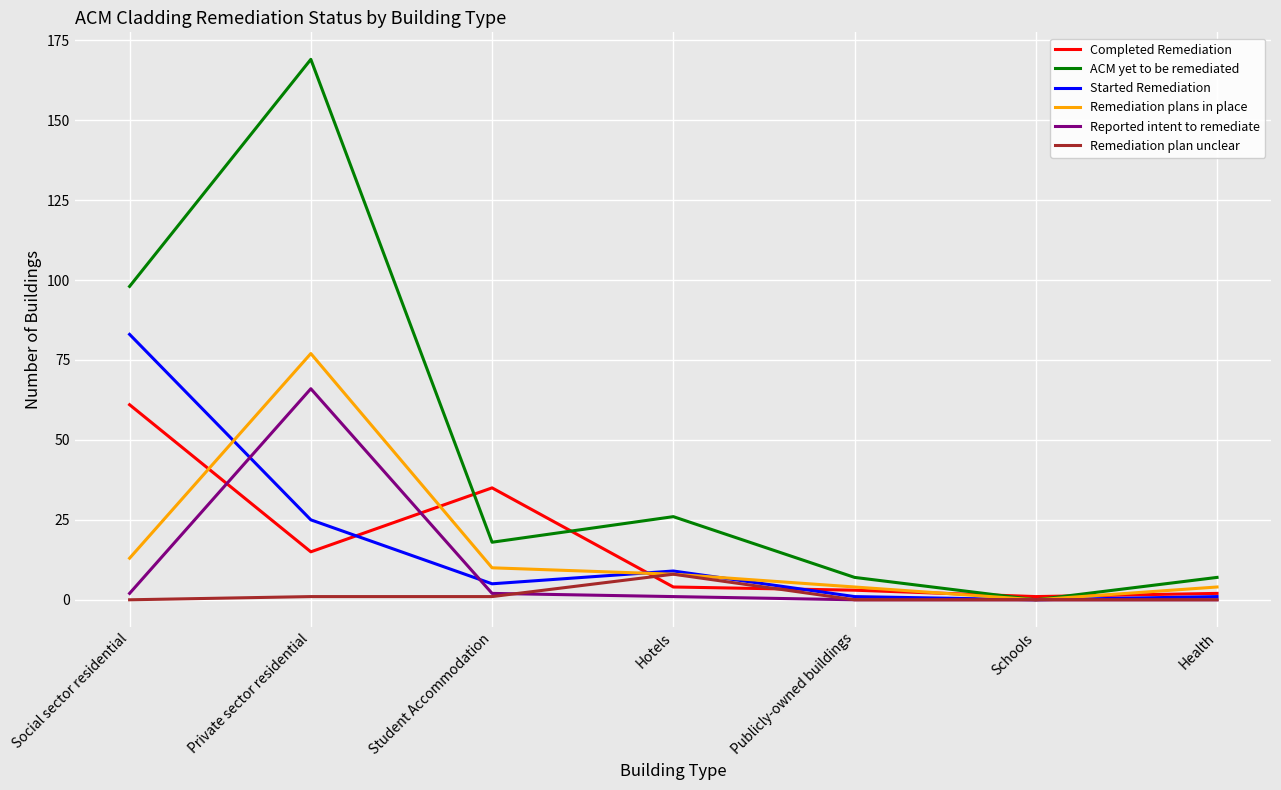

Reading left to right, extract all data points from this chart.

Completed Remediation: Social sector residential=61	Private sector residential=15	Student Accommodation=35	Hotels=4	Publicly-owned buildings=3	Schools=1	Health=2
ACM yet to be remediated: Social sector residential=98	Private sector residential=169	Student Accommodation=18	Hotels=26	Publicly-owned buildings=7	Schools=0	Health=7
Started Remediation: Social sector residential=83	Private sector residential=25	Student Accommodation=5	Hotels=9	Publicly-owned buildings=1	Schools=0	Health=1
Remediation plans in place: Social sector residential=13	Private sector residential=77	Student Accommodation=10	Hotels=8	Publicly-owned buildings=4	Schools=0	Health=4
Reported intent to remediate: Social sector residential=2	Private sector residential=66	Student Accommodation=2	Hotels=1	Publicly-owned buildings=0	Schools=0	Health=0
Remediation plan unclear: Social sector residential=0	Private sector residential=1	Student Accommodation=1	Hotels=8	Publicly-owned buildings=0	Schools=0	Health=0